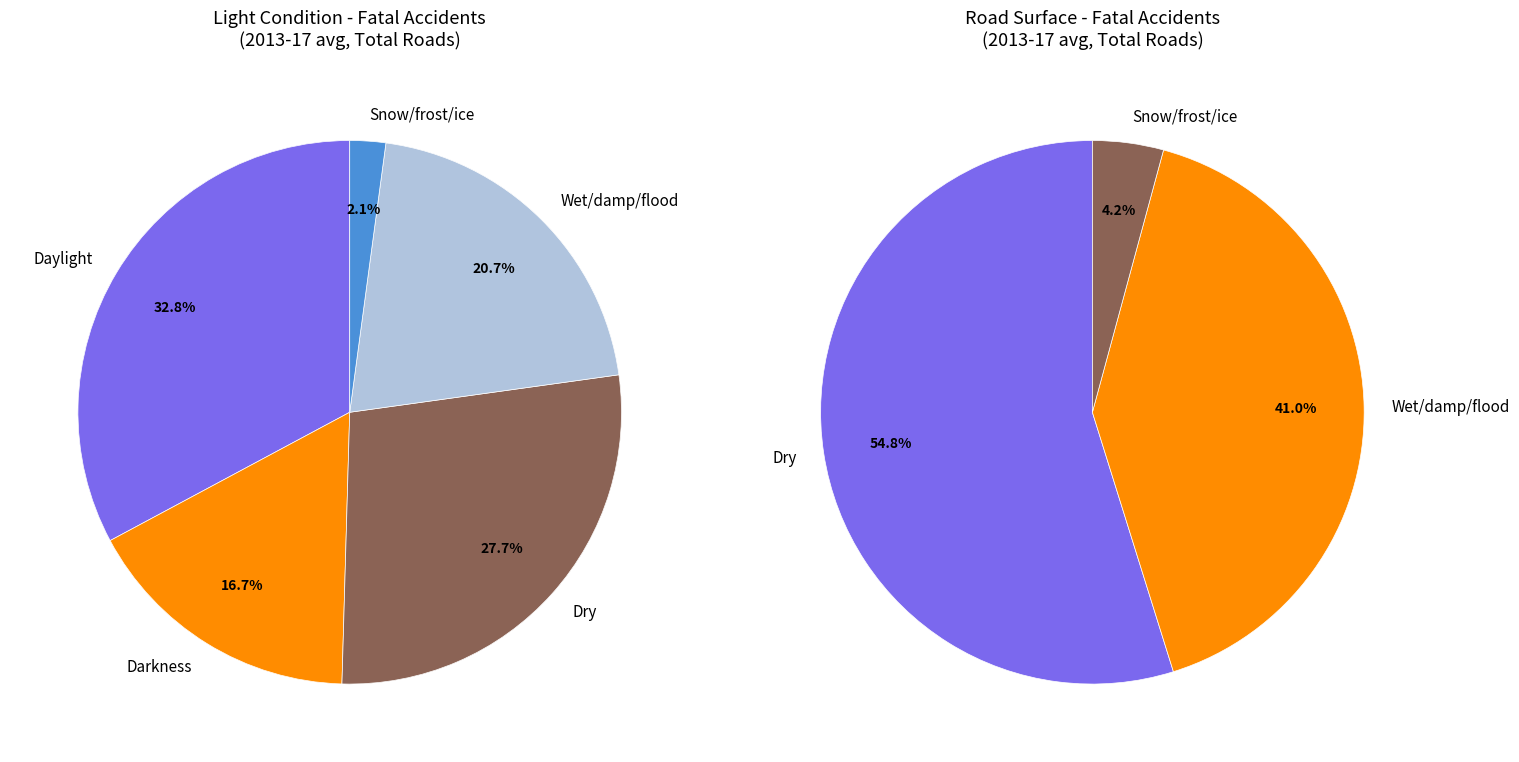

To the nearest percent, what is the difference between the largest and smallest slice percentages?

31%